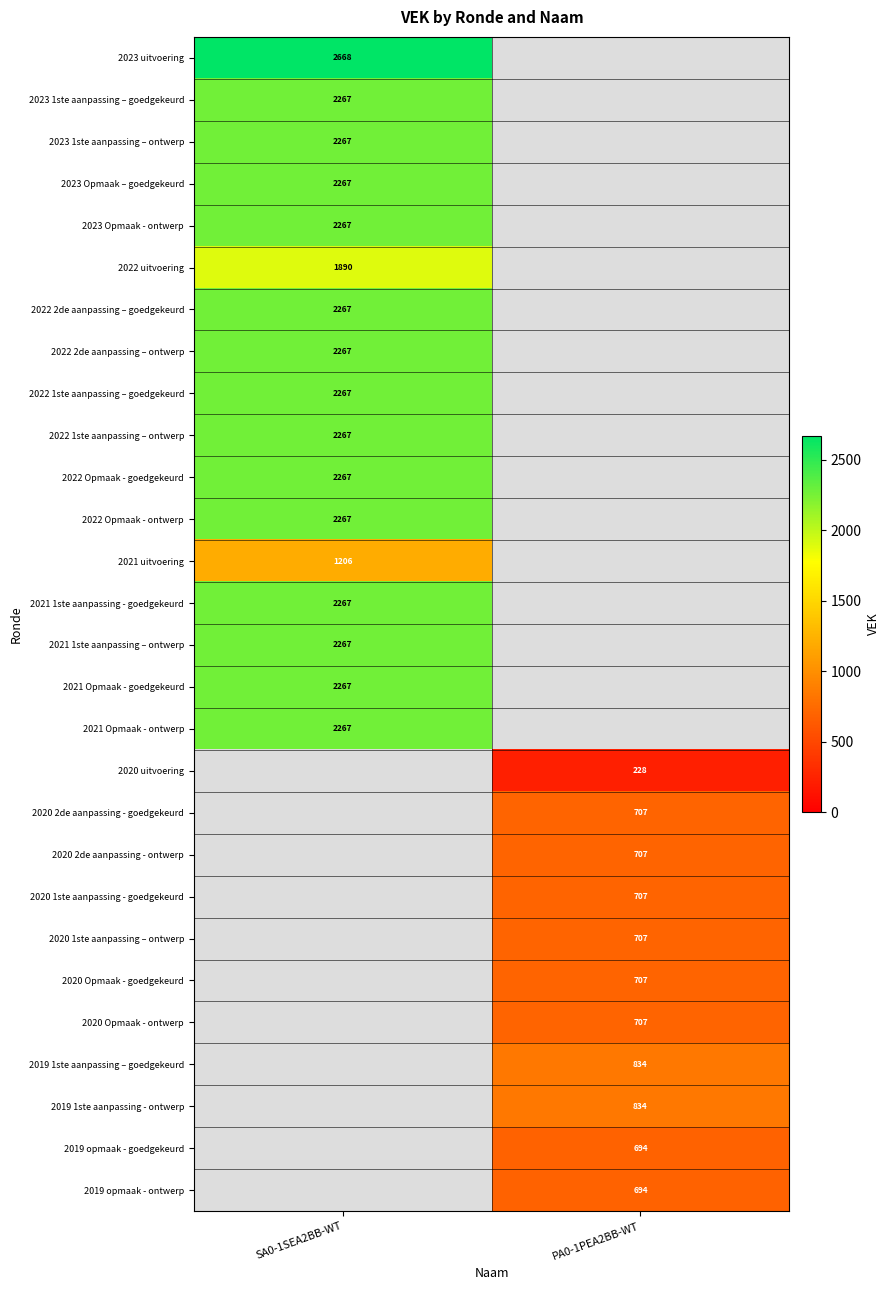

The 2023 1ste aanpassing – goedgekeurd series shows 1300 at SA0-1SEA2BB-WT. True or false?

False